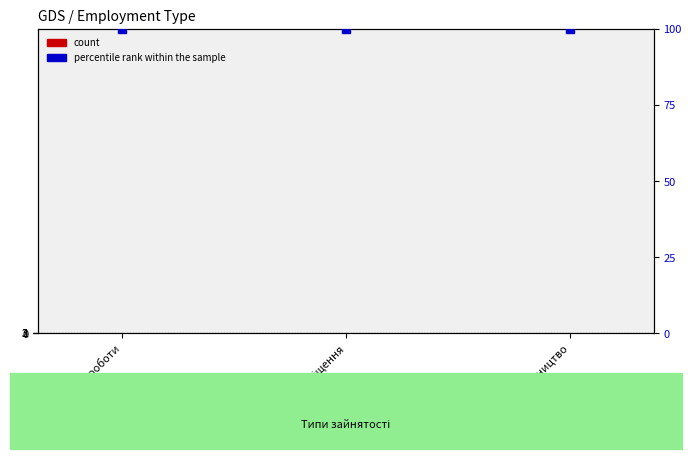

Is the value of percentile rank within the sample at Суміщення greater than the value of count at Основне місце роботи?

Yes